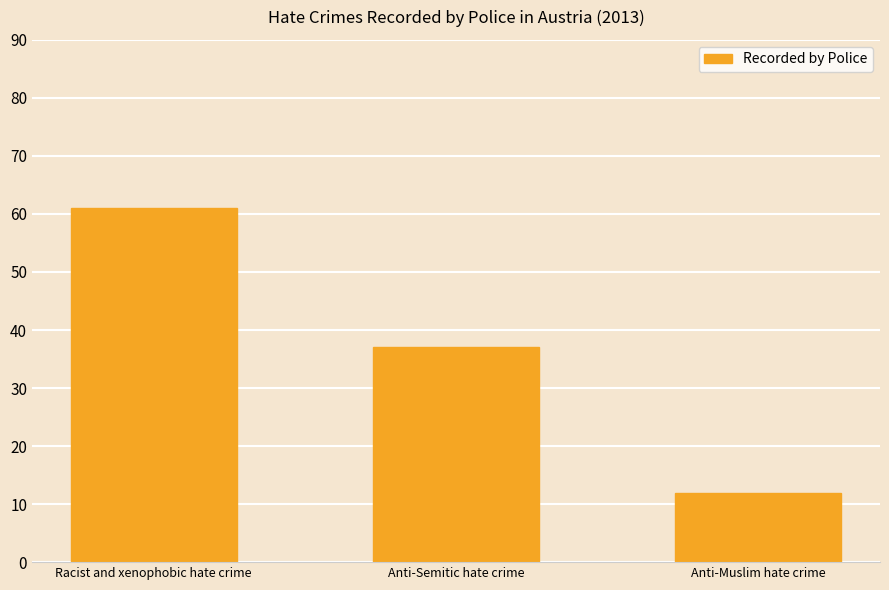

Reading left to right, list all the values displayed in this chart.

61	37	12